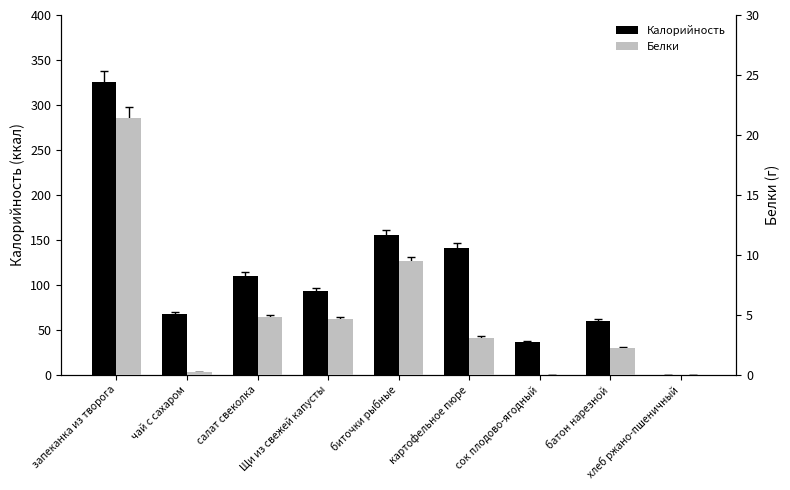

The Белки series shows -12.9 at сок плодово-ягодный. True or false?

False